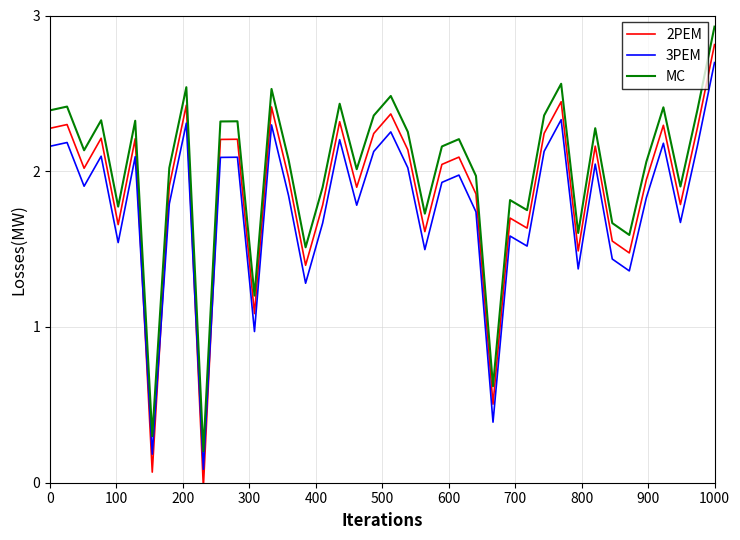

Which series has the largest range (max minus min)?

2PEM